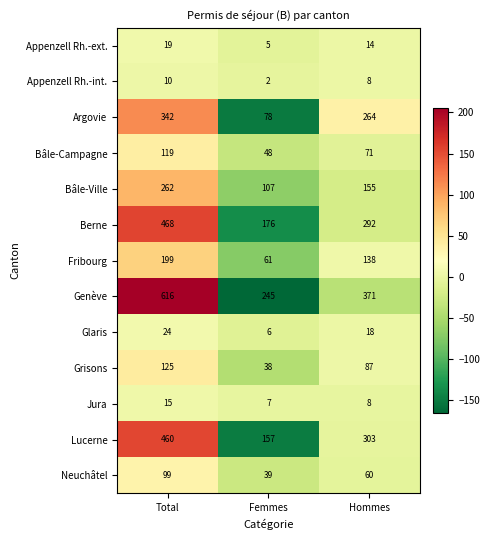

What is the sum of the Neuchâtel values at Hommes and Femmes?

99